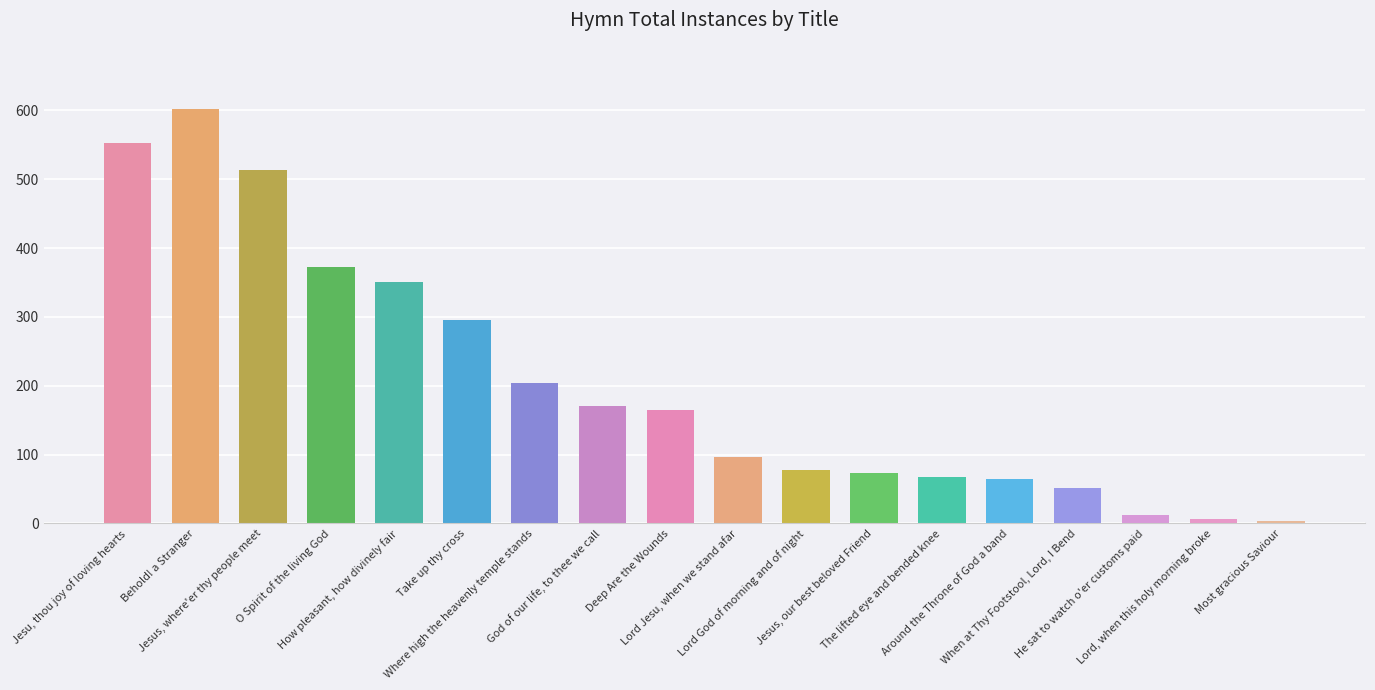

Is it true that the value at Take up thy cross is 296?

True